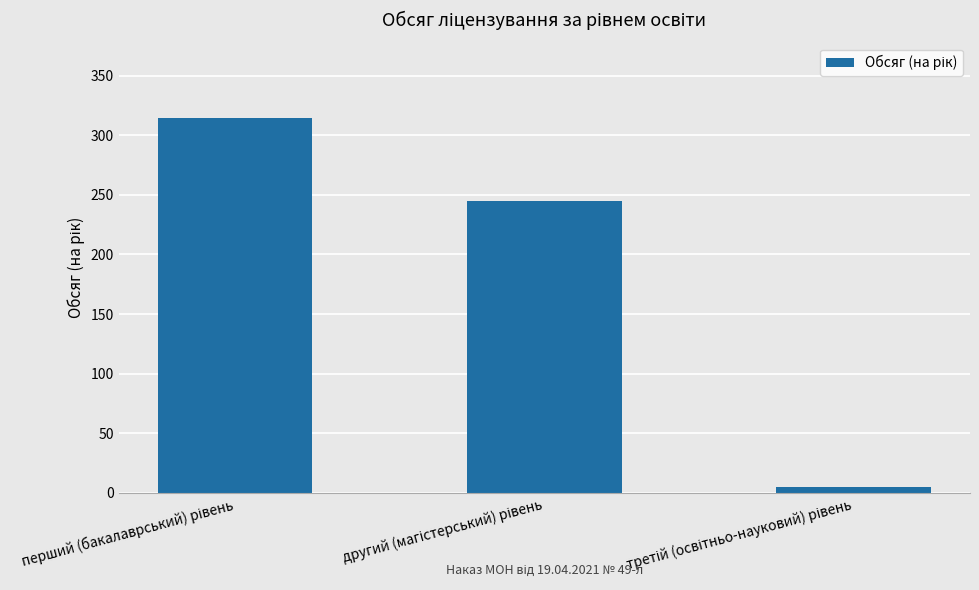

What is the difference between the maximum and minimum values?

310